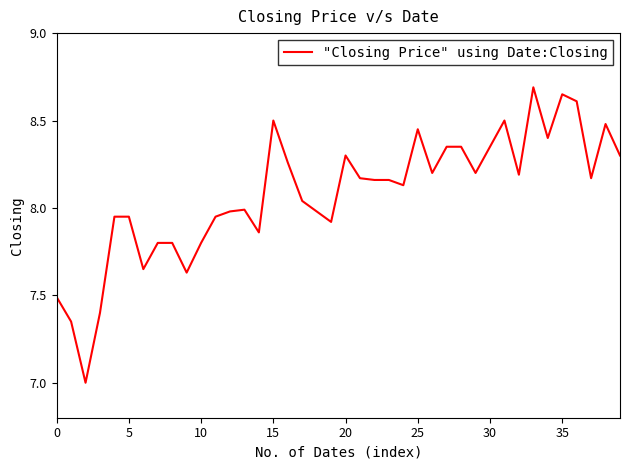

What is the smallest value displayed?

7.0